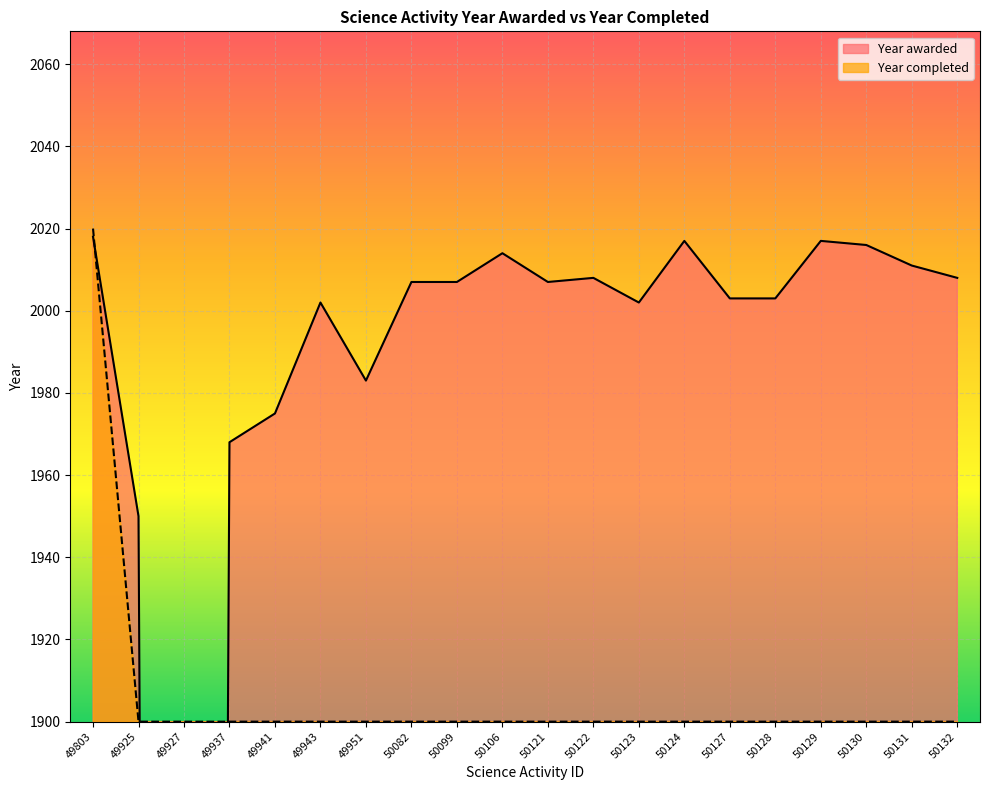

What is the difference between the highest and lowest values at 50106?

114